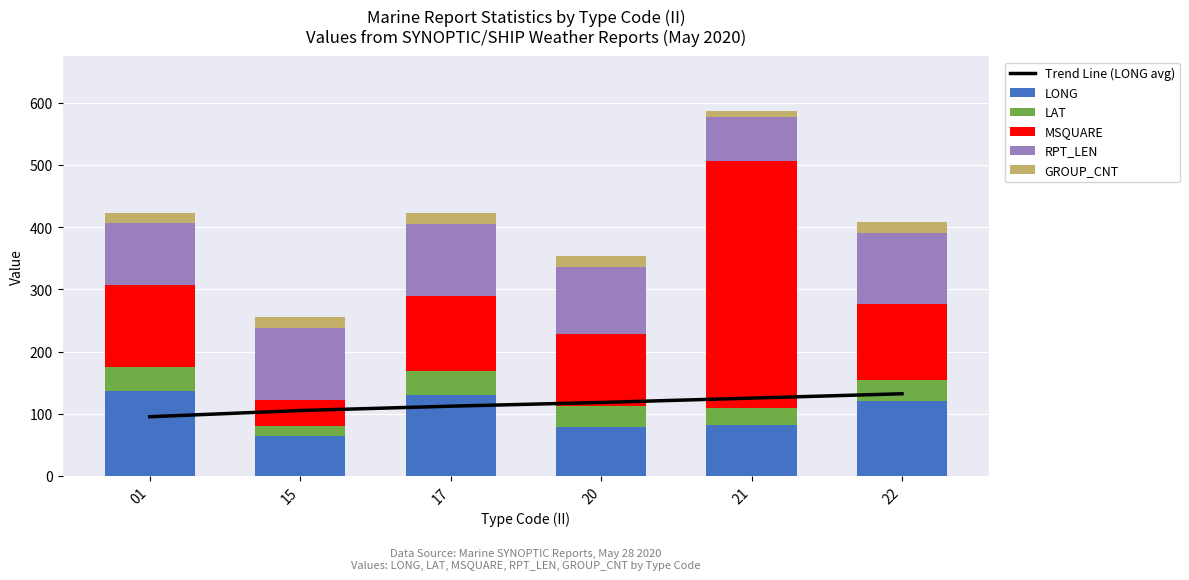

What is the smallest value displayed?

10.0